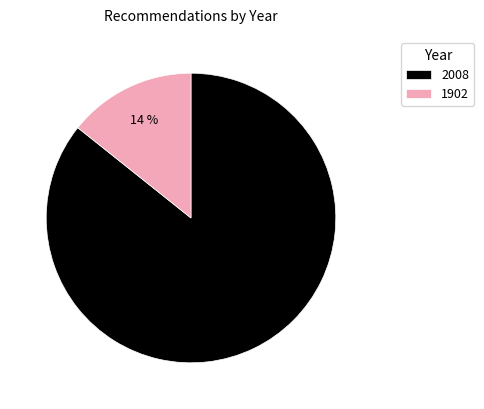

Does any single category account for the majority?

Yes